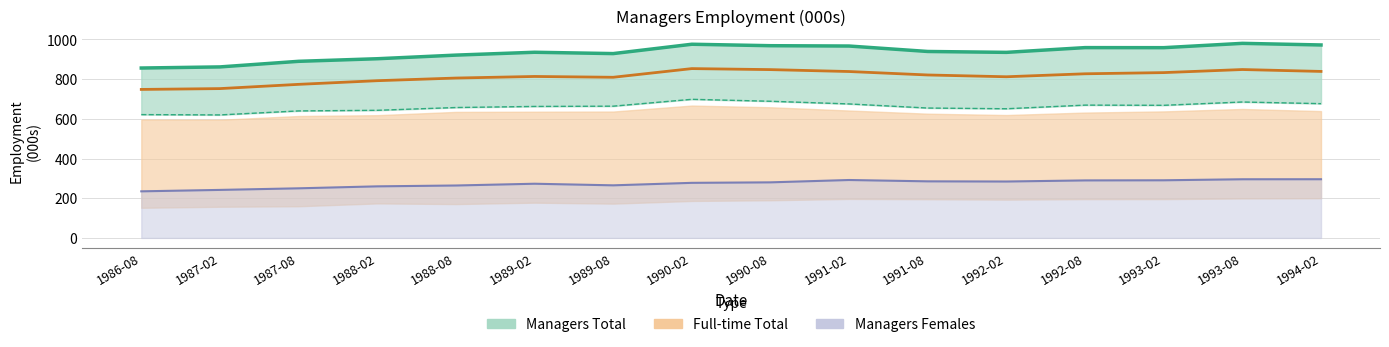

True or false: Managers Males and Full-time Total intersect in this chart.

False